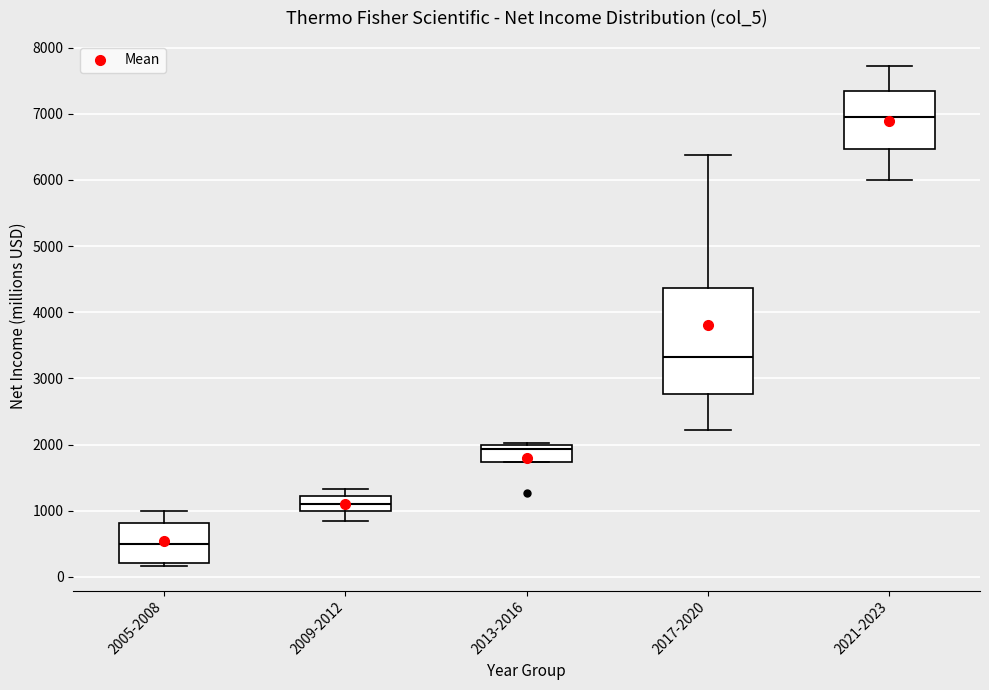

Reading left to right, transcribe this box plot: for each box, give where its median line is, the range the box spans, and where its two whiskers end, as read against the y-axis. The values are not printed on the chart, so give them approximately, as read against the axis.

2005-2008: median 500, box 200 to 800, whiskers 200 (just below the box's lower edge) to 1000
2009-2012: median 1100, box 1000 to 1200, whiskers 900 to 1300
2013-2016: median 1900, box 1700 to 2000, whiskers 1700 to 2000 (just above the box's upper edge)
2017-2020: median 3300, box 2800 to 4400, whiskers 2200 to 6400
2021-2023: median 7000, box 6500 to 7300, whiskers 6000 to 7700